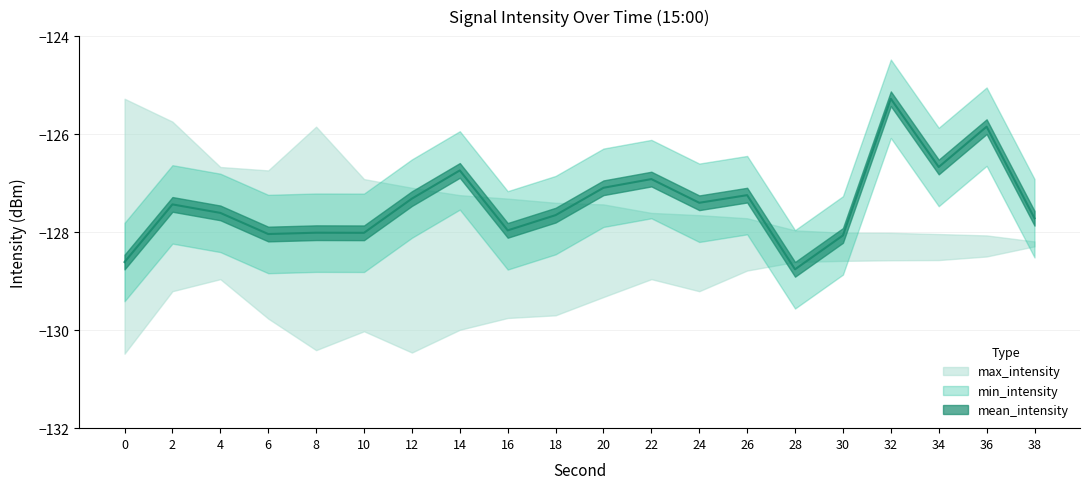

How many values in the mean_intensity series exceed -127?

5